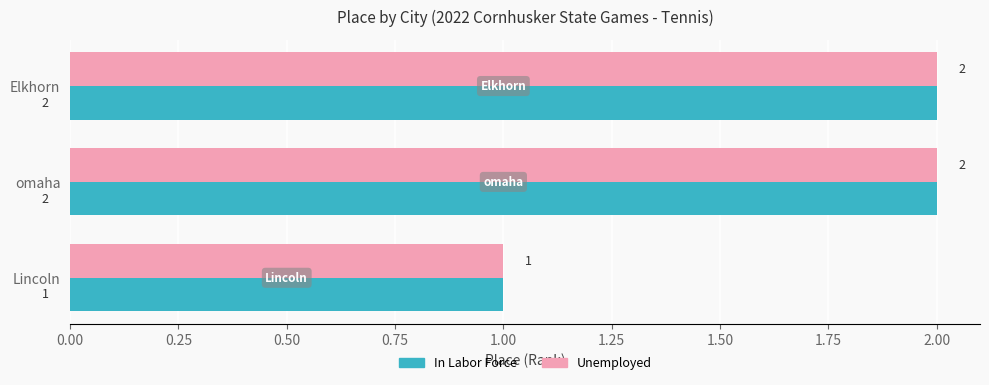

Is the value of In Labor Force at omaha greater than the value of Unemployed at Lincoln?

Yes